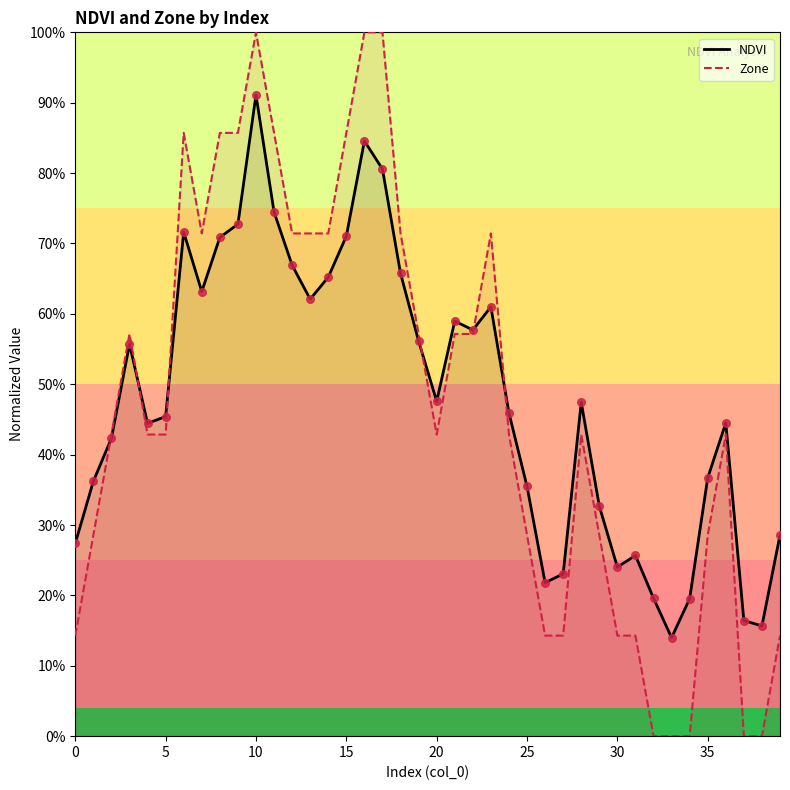

Which series reaches the maximum Y coordinate?

Zone